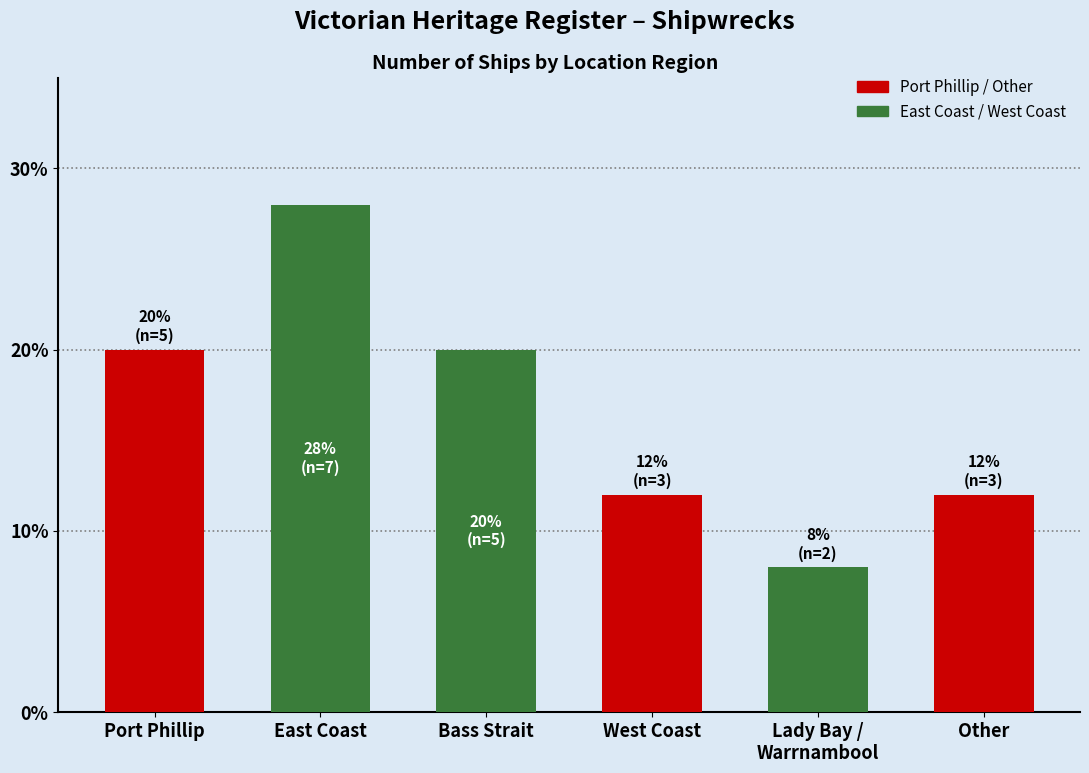

What is the difference between the second highest and second lowest values?

8.0